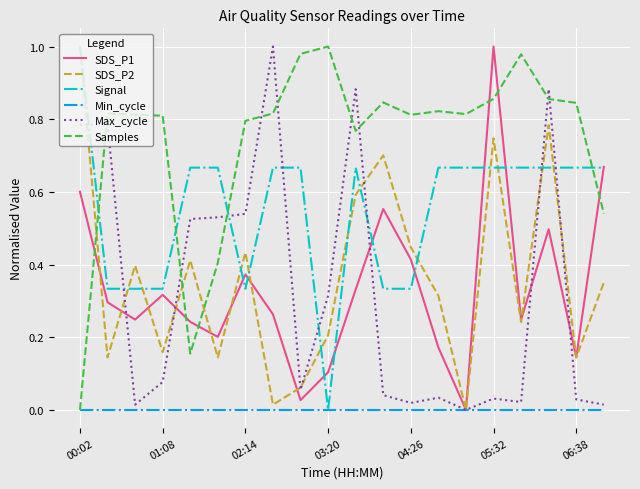

True or false: Max_cycle and Signal cross at least once.

True